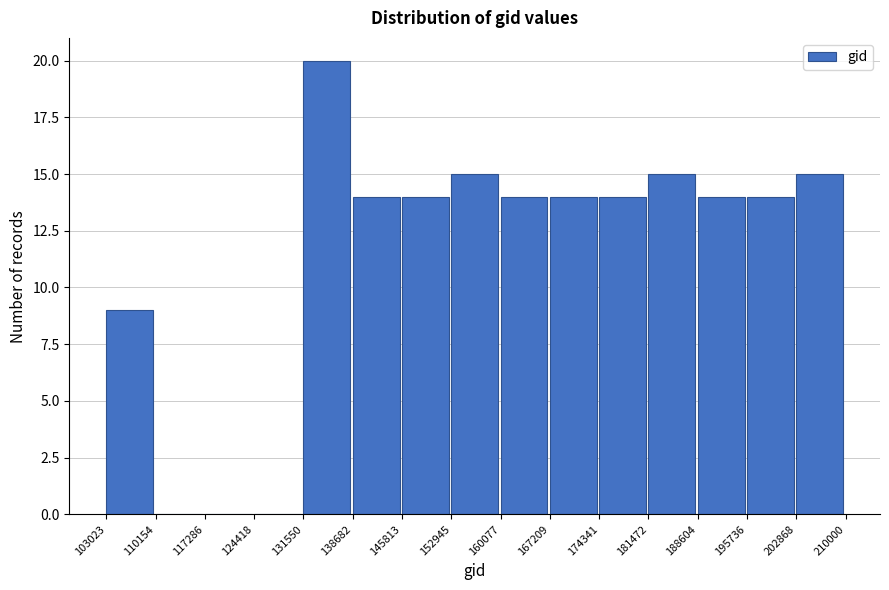

Which range on the x-axis has the tallest bar?

131550 to 138682